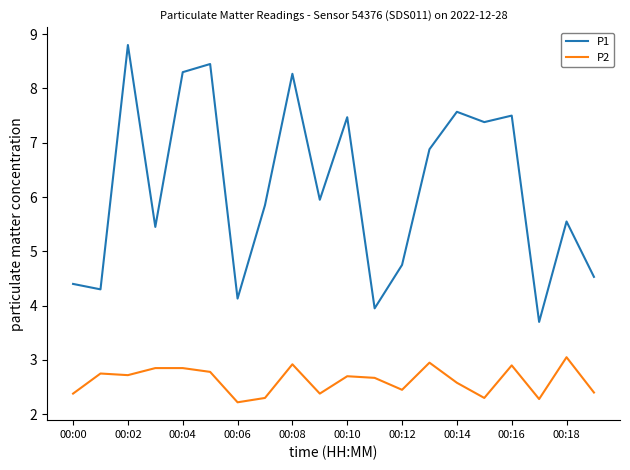

What is the lowest value of the P2 series?

2.2